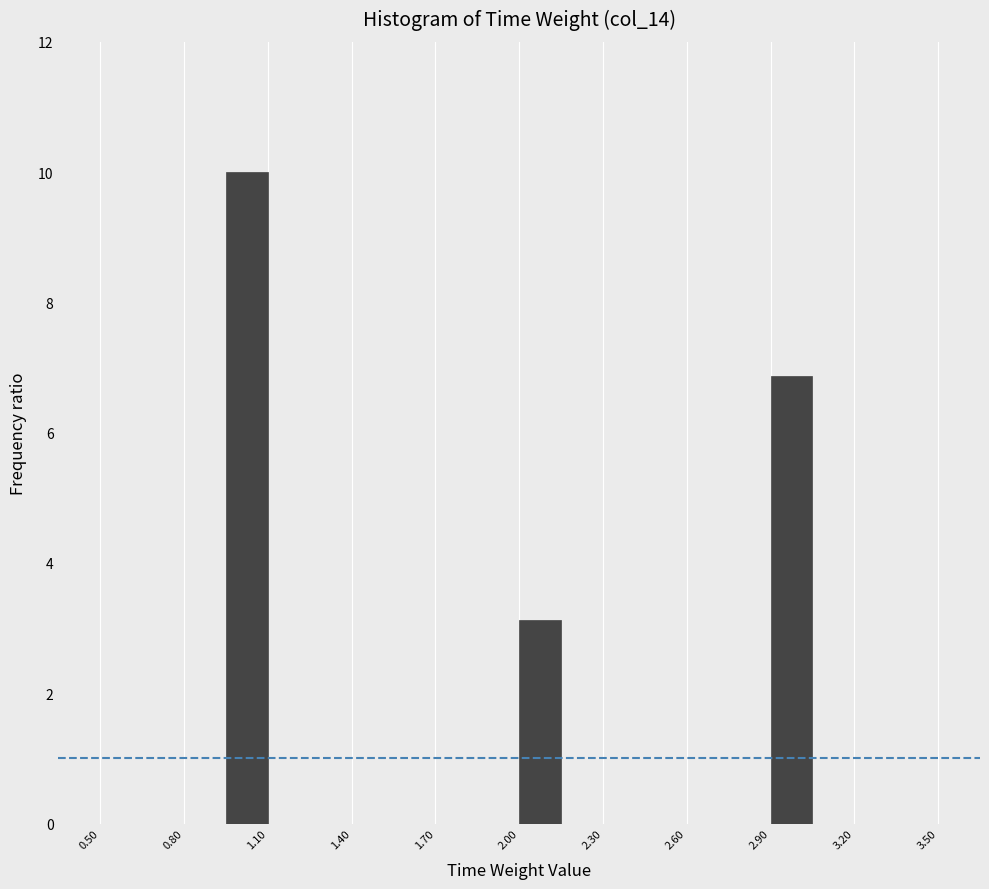

Around what value on the x-axis is the tallest bar? Give the approximate position of its centre, as read against the axis.

1.05